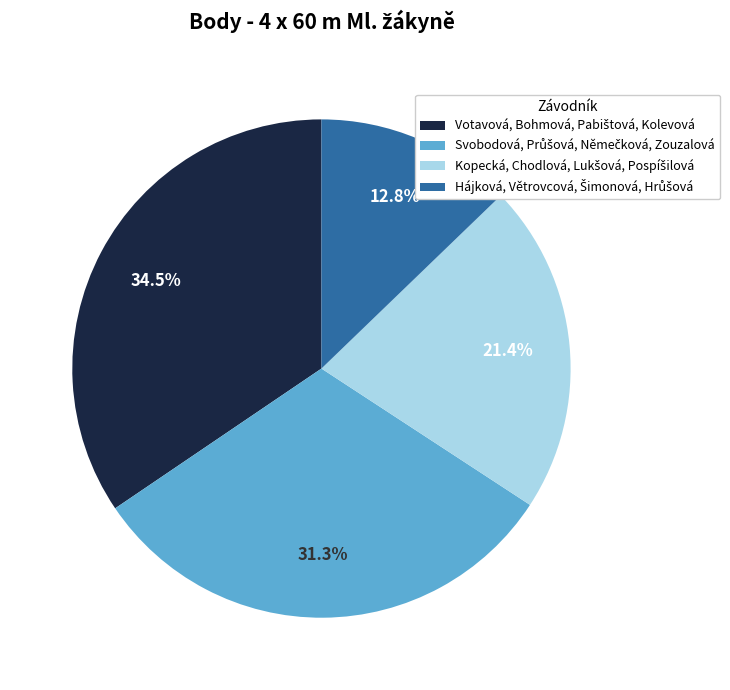

Is there a majority slice in this chart?

No